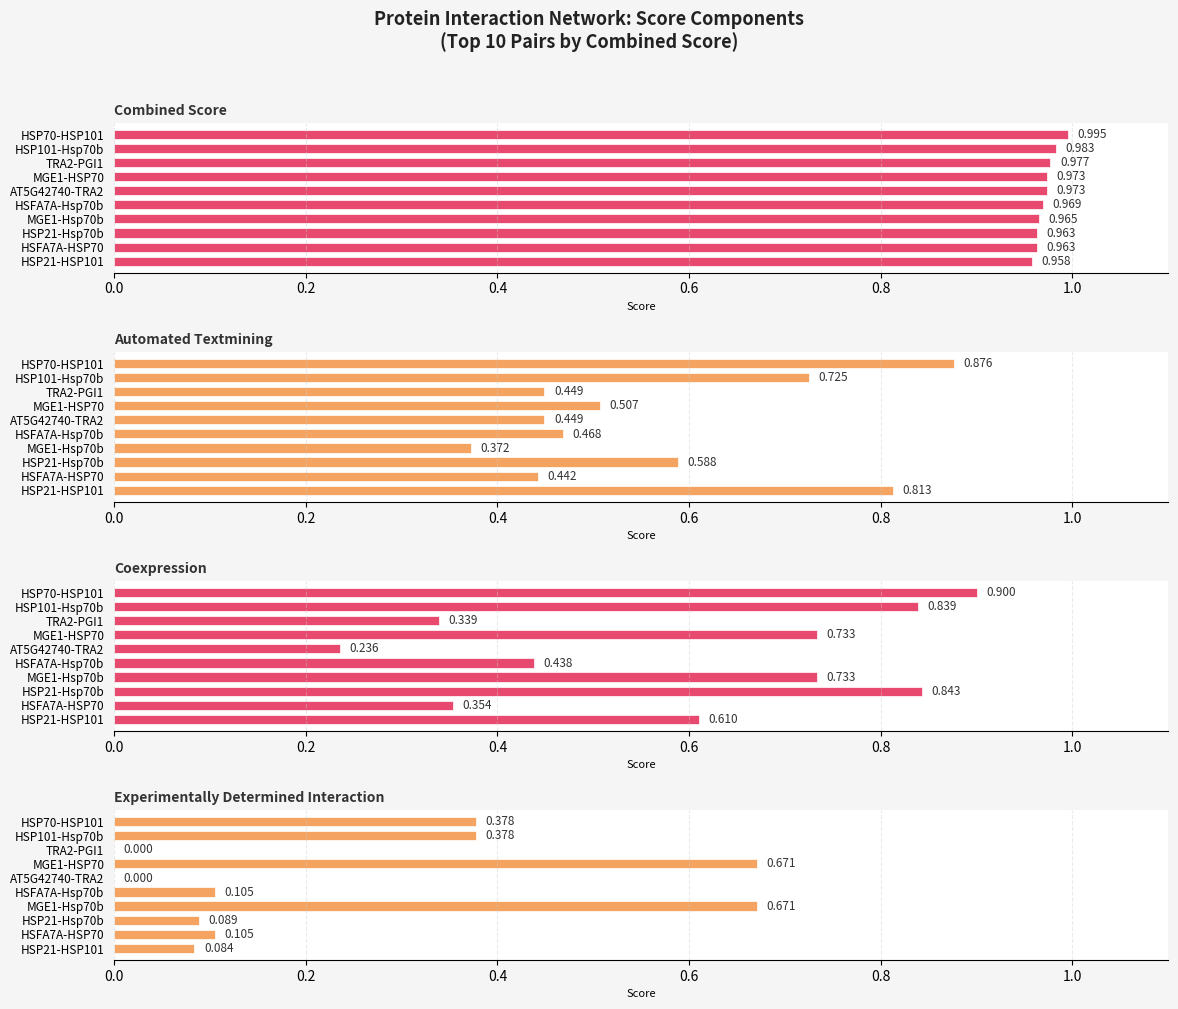

Which series has the largest range (max minus min)?

Experimentally Determined Interaction